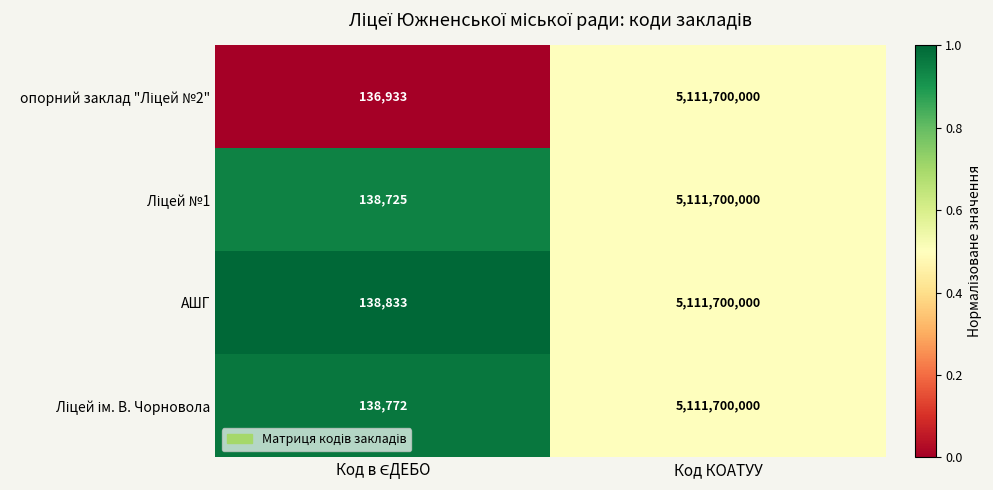

What is the greatest value displayed?

5111700000